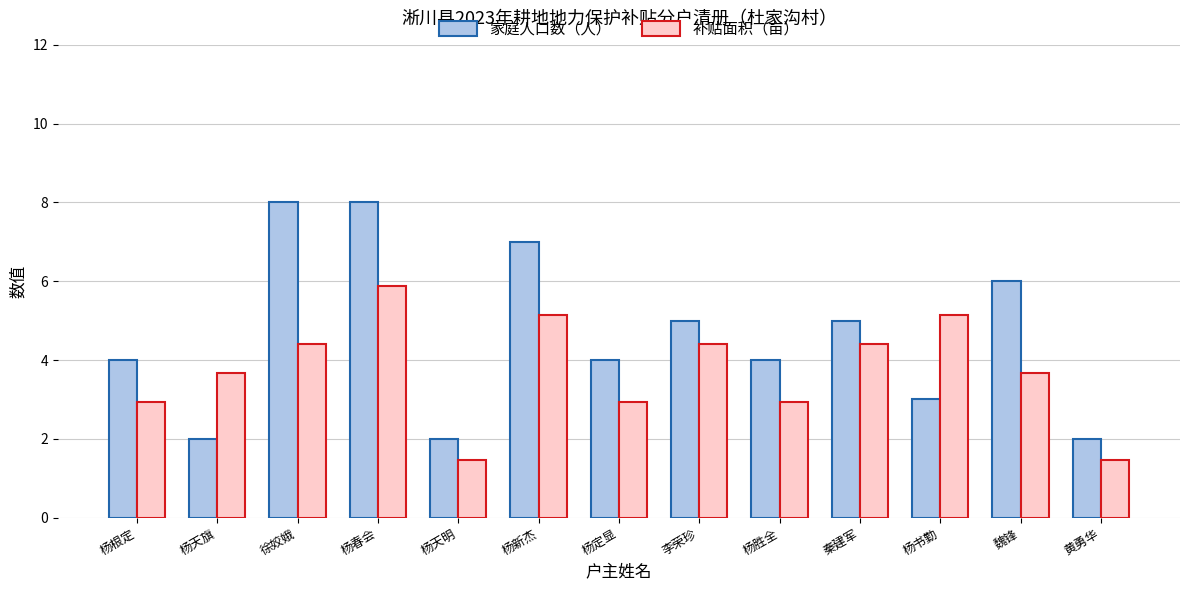

What is the spread (max minus min) of values at 徐姣娥?

3.6